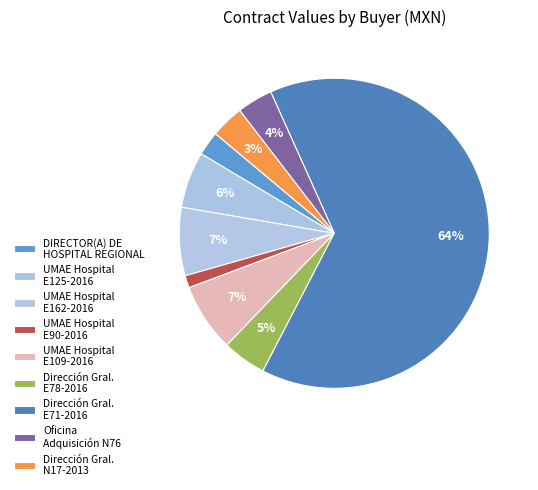

How many slices are in this pie chart?

9